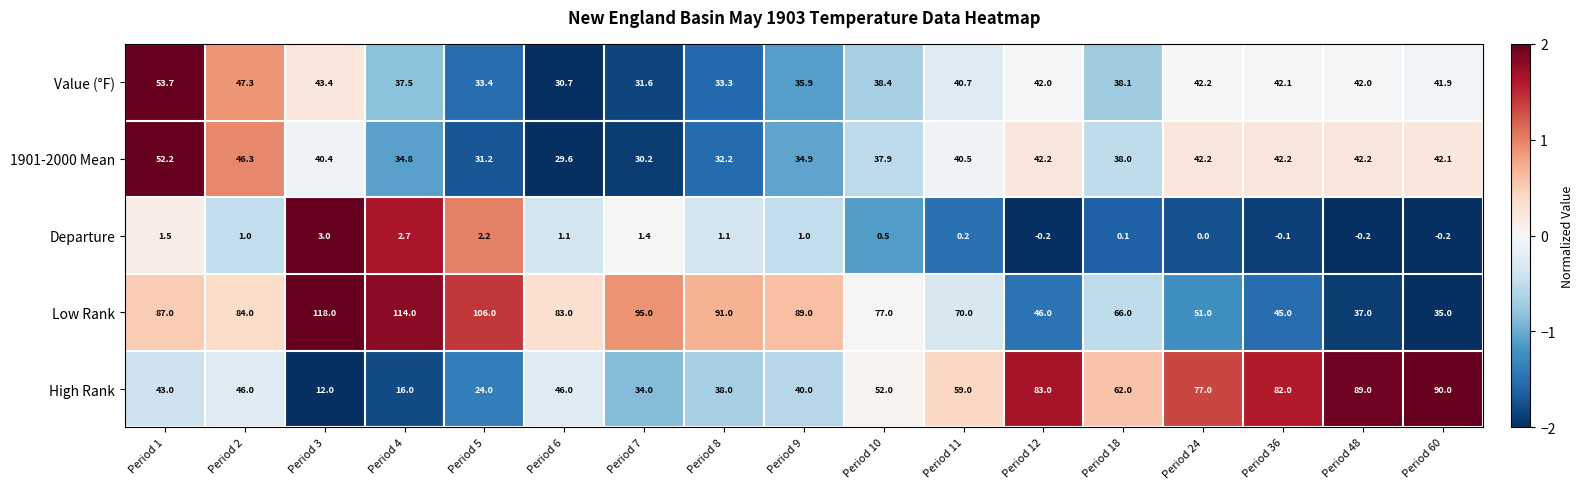

What is the greatest value displayed?

118.0